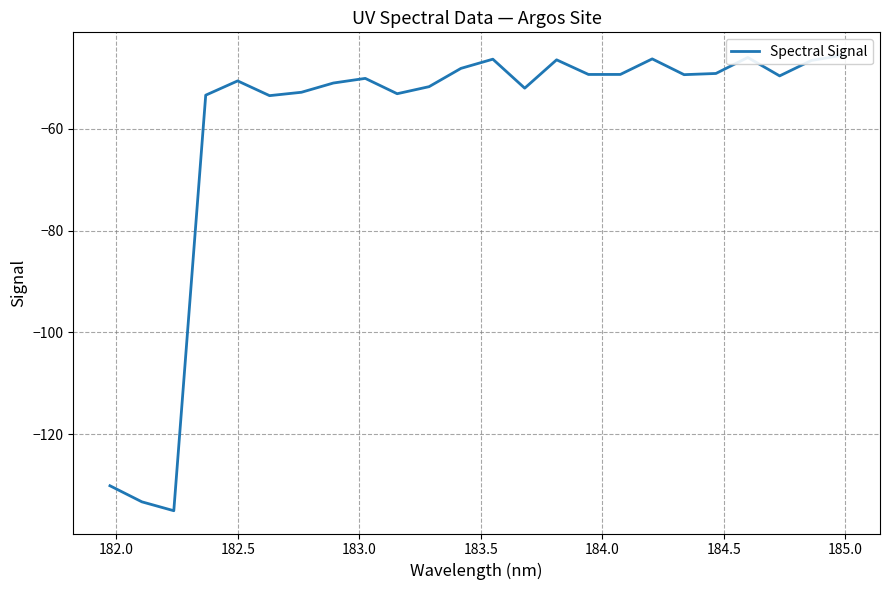

The value at 23 is -61.7. True or false?

False